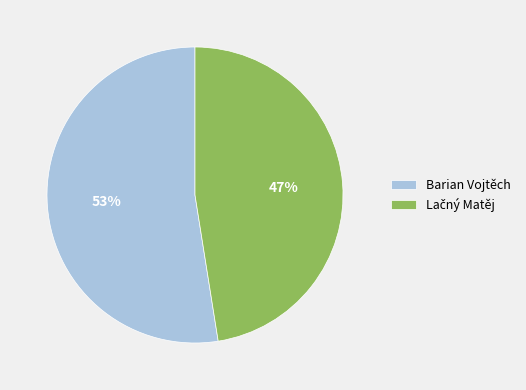

Is there a majority slice in this chart?

Yes